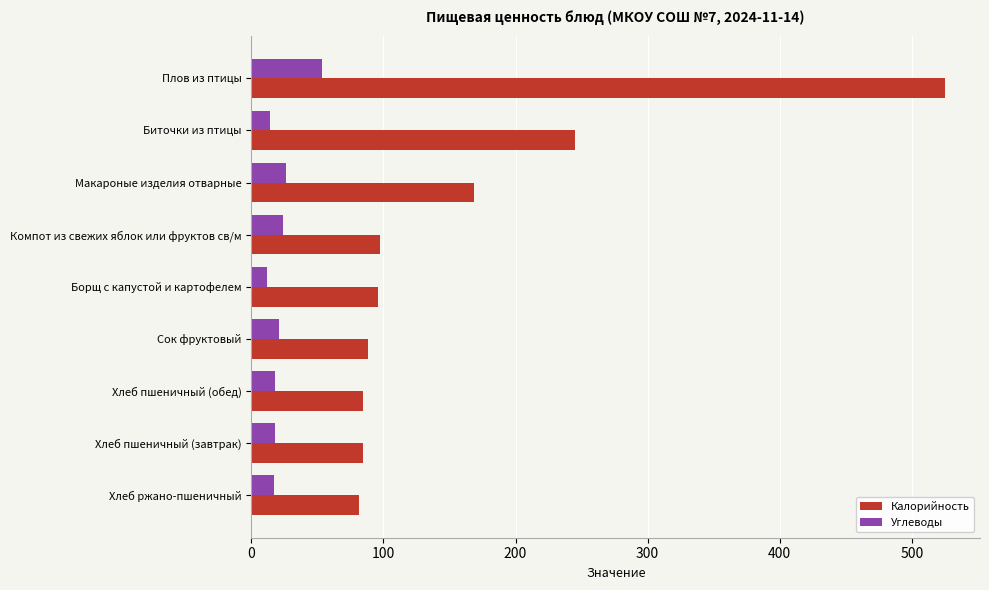

Between Макароные изделия отварные and Сок фруктовый, which series saw the biggest shift?

Калорийность